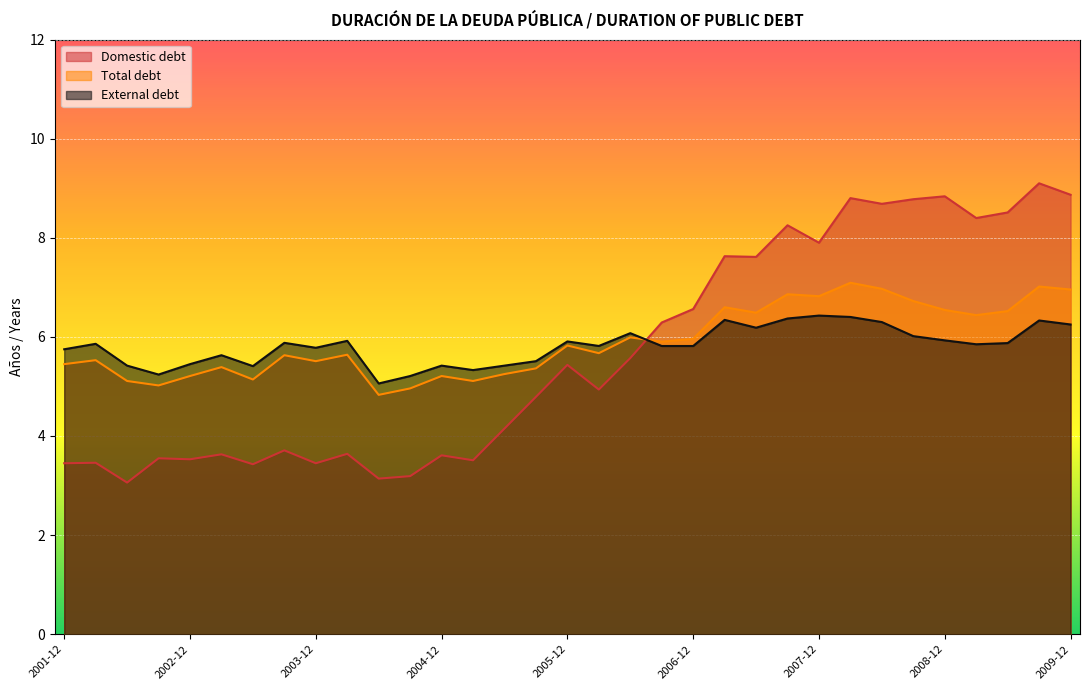

What is the label of the 31st point from the left?

2009-06